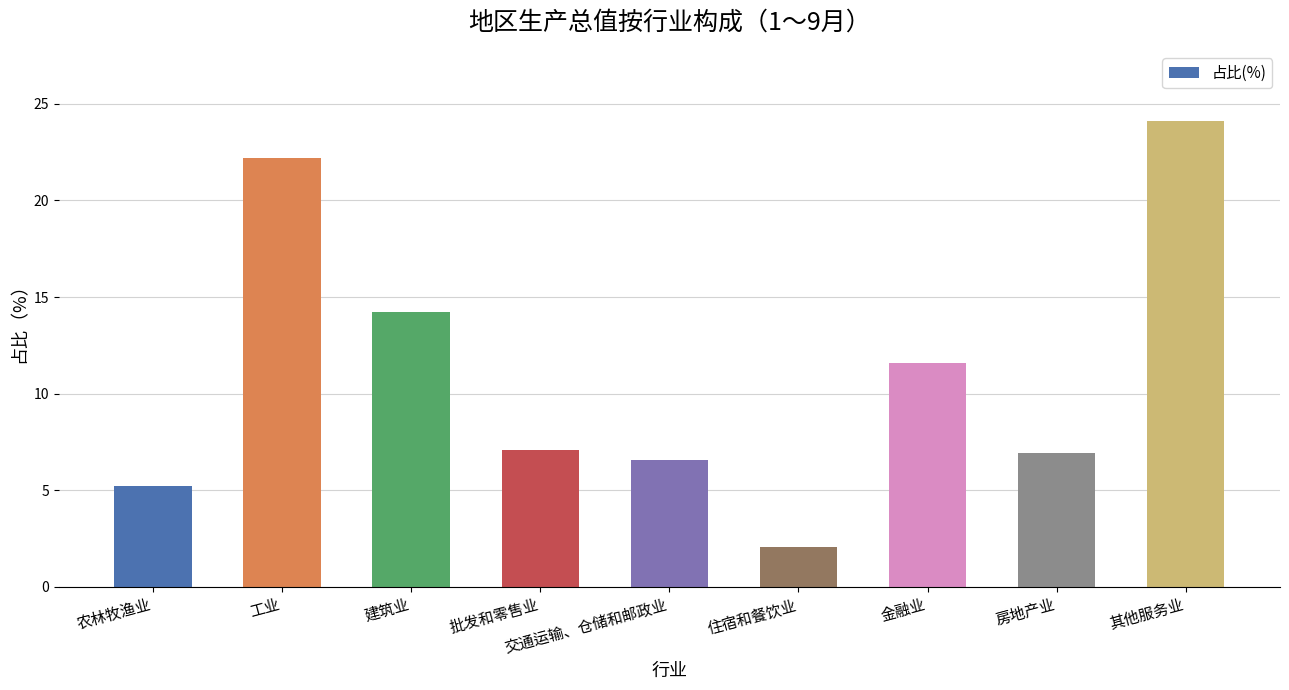

What is the difference between the second highest and minimum values?

20.1